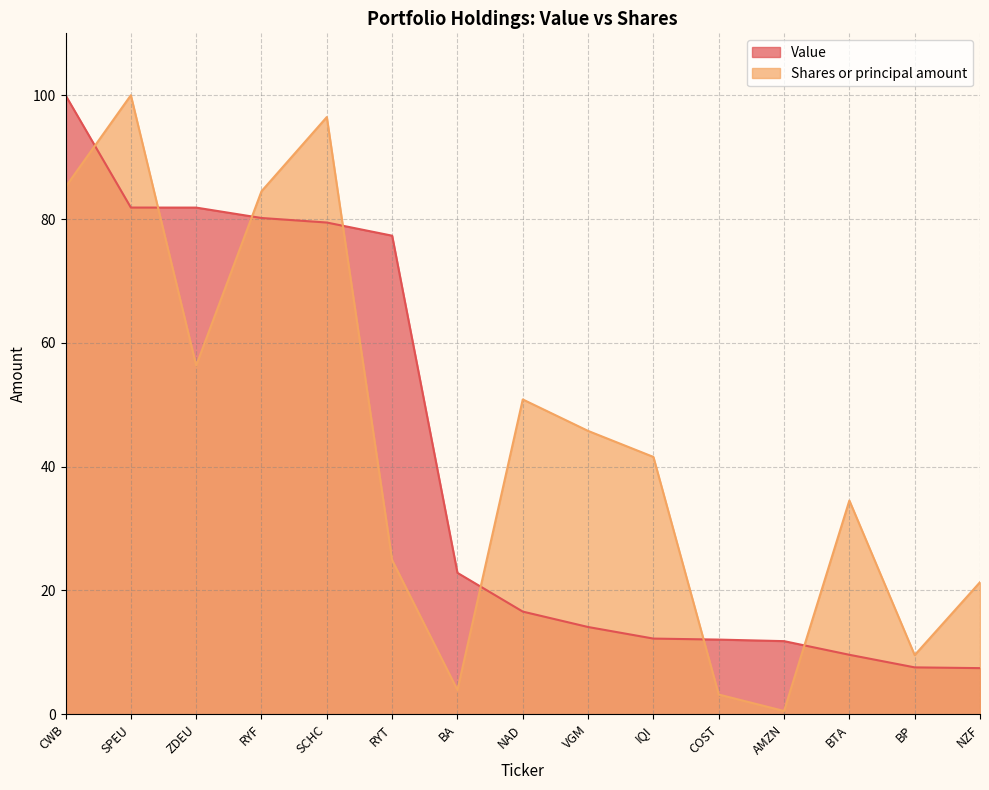

Which series ends up on top after the final intersection of Shares or principal amount and Value?

Shares or principal amount